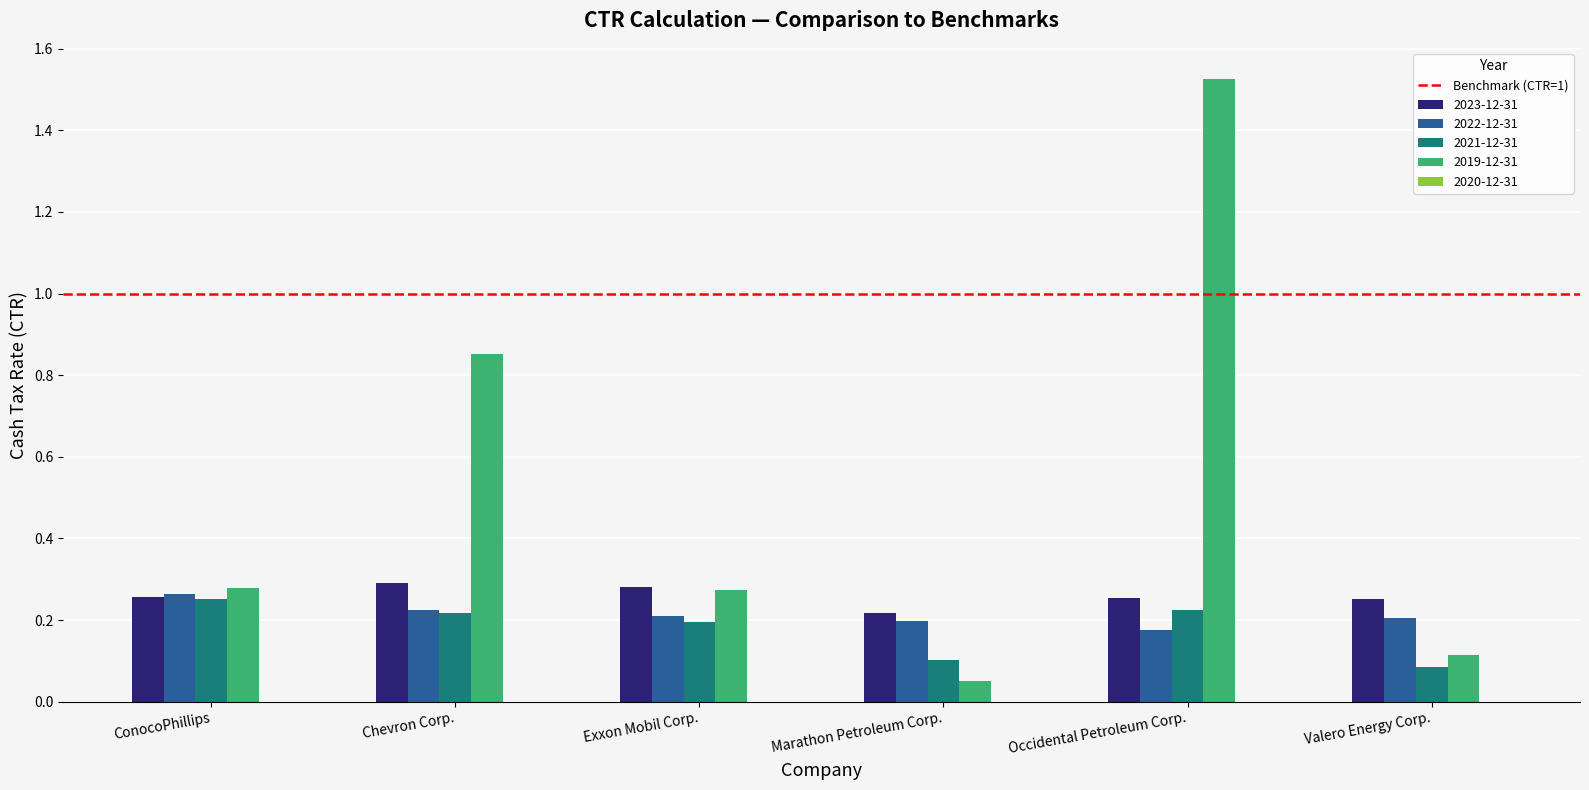

At how many categories does at least one series exceed 1?

1